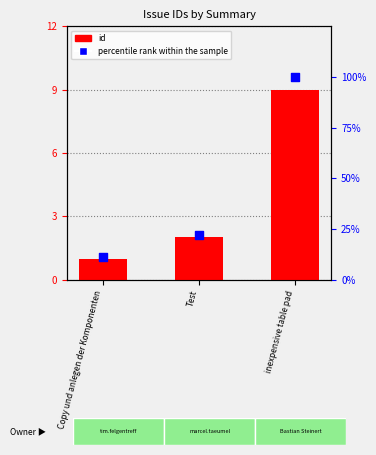

Which series reaches the maximum Y coordinate?

percentile rank within the sample